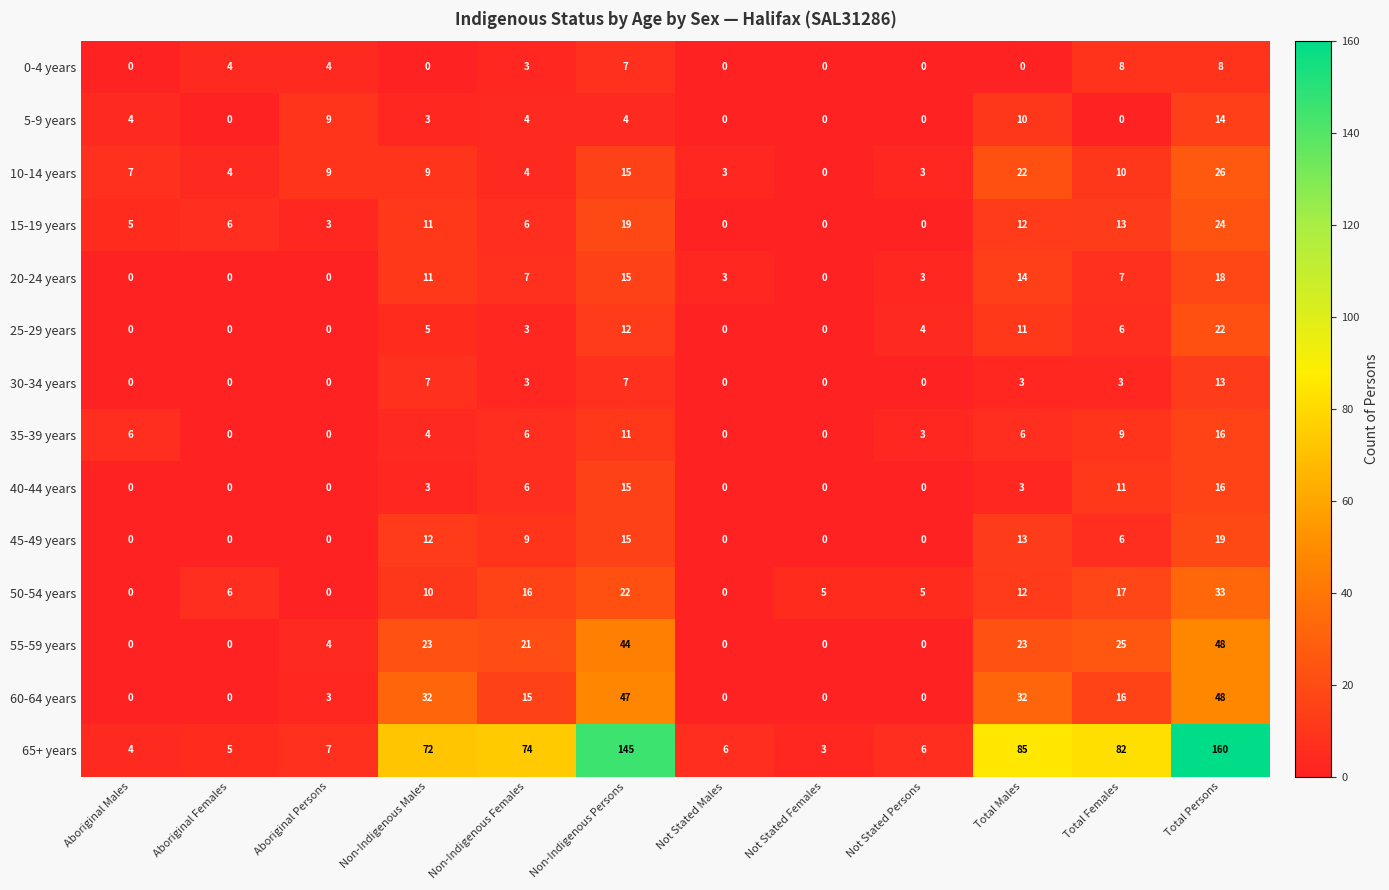

Count the number of categories in the chart.

12